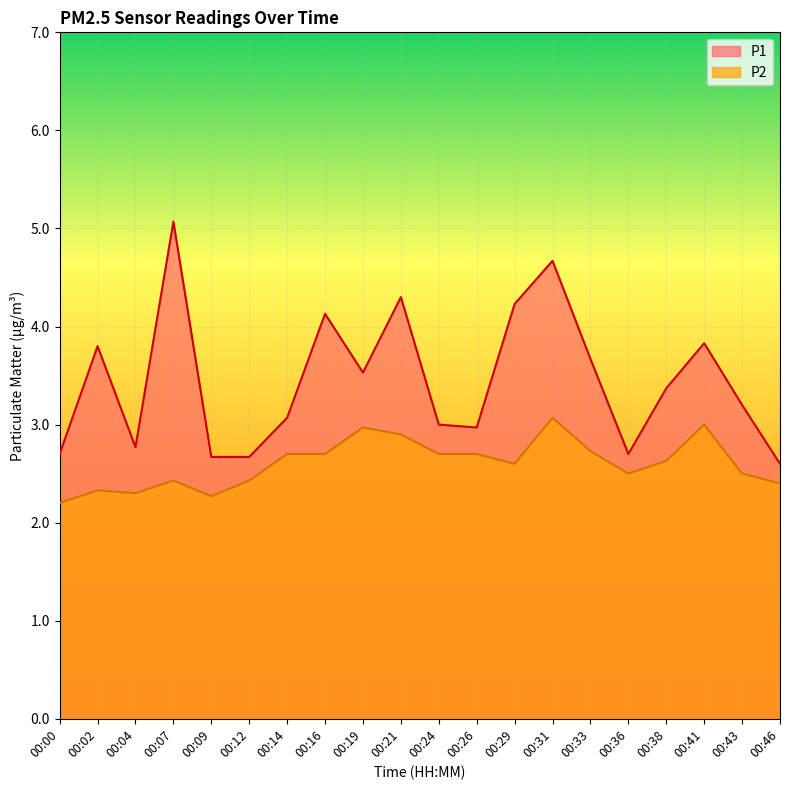

How many interior local peaks does the P1 series have?

6